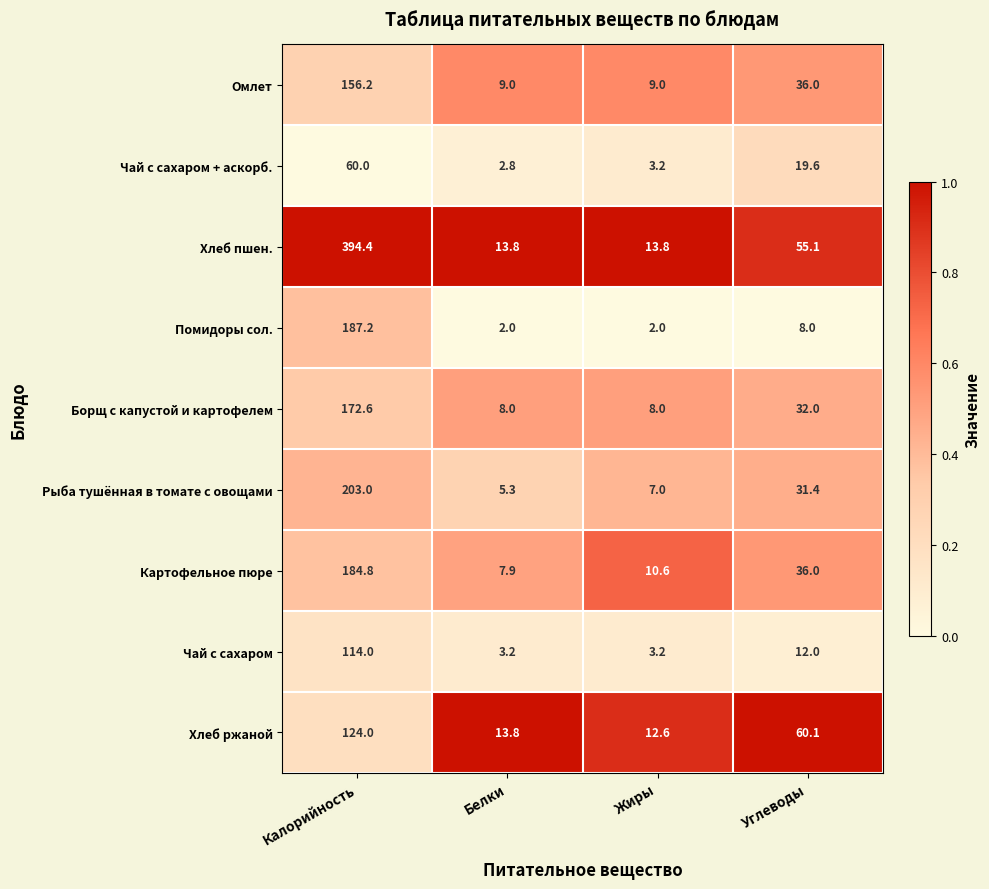

What is the spread (max minus min) of values at Белки?

11.8